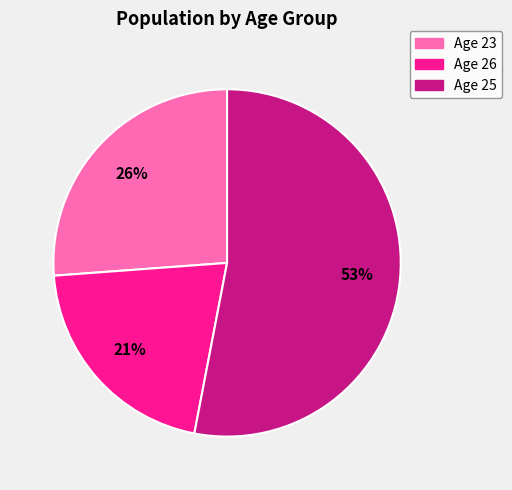

To the nearest percent, what is the difference between the largest and smallest slice percentages?

32%